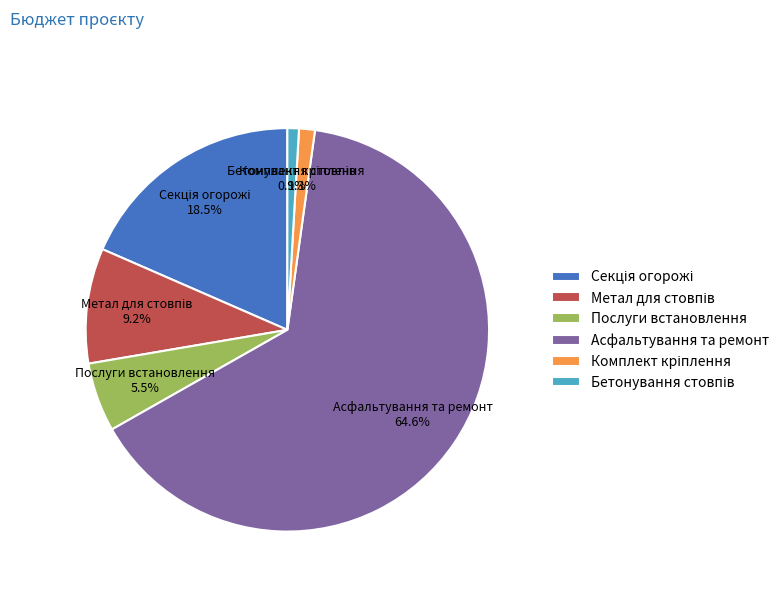

Which slice is the largest?

Асфальтування та ремонт